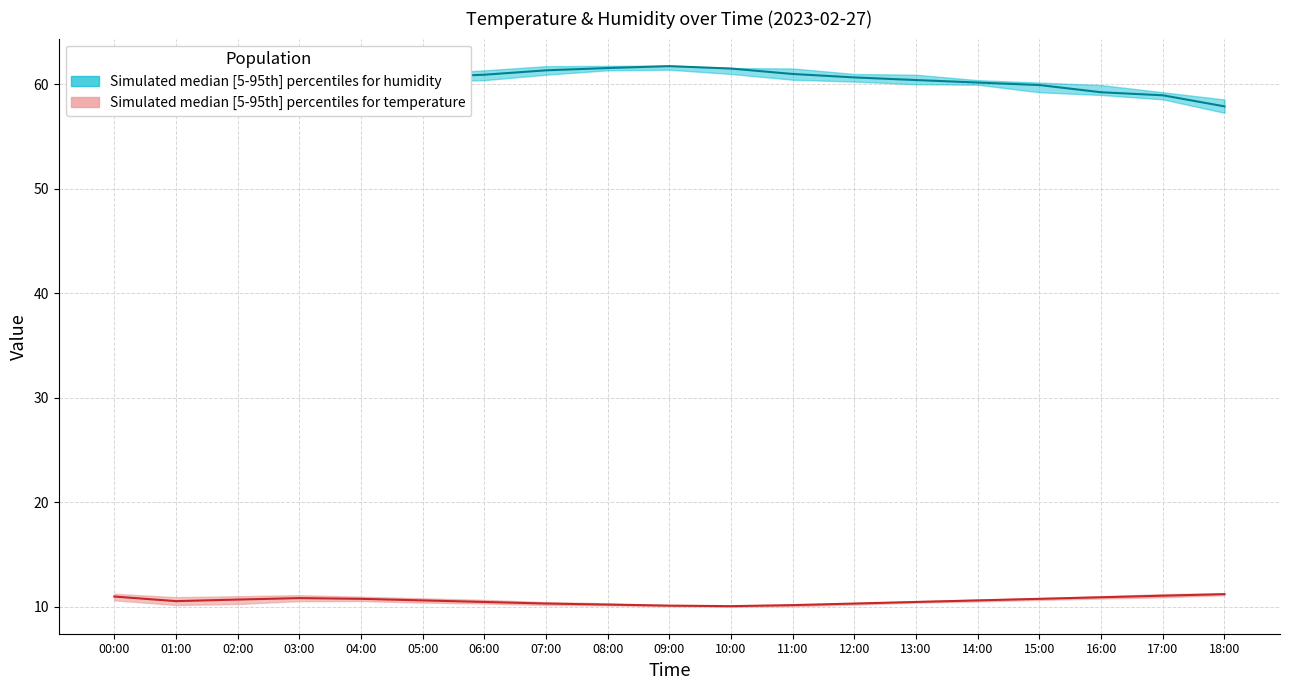

What is the label of the 8th point from the right?

11:00